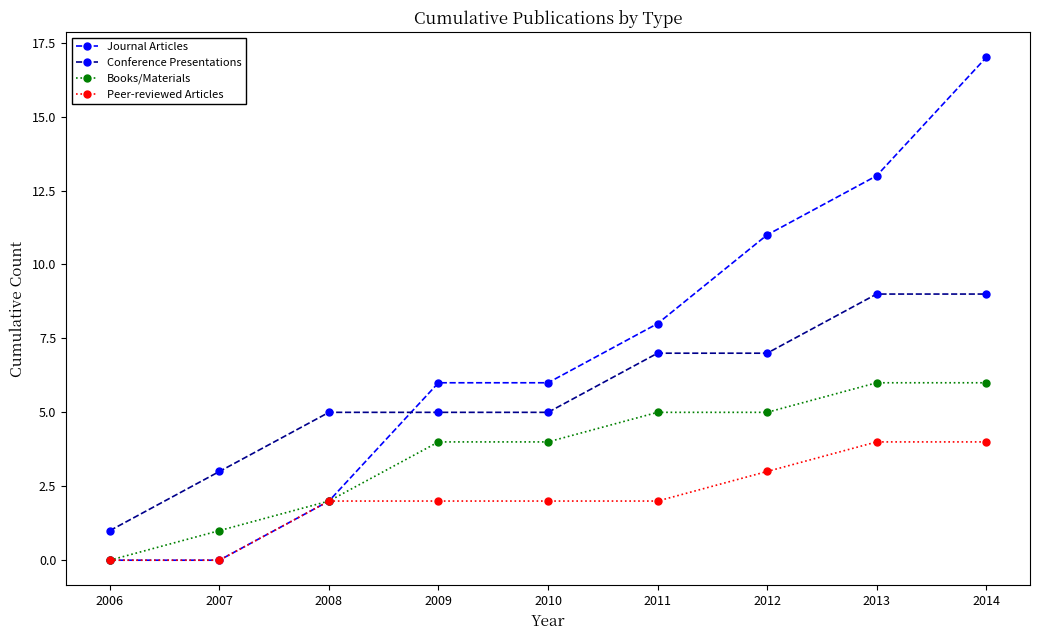

What value does the Journal Articles series have at 2011?

8